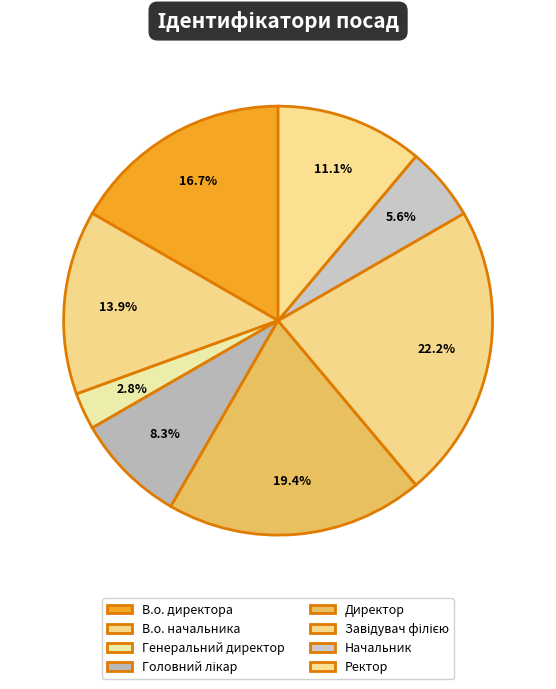

Count the number of slices in the pie.

8